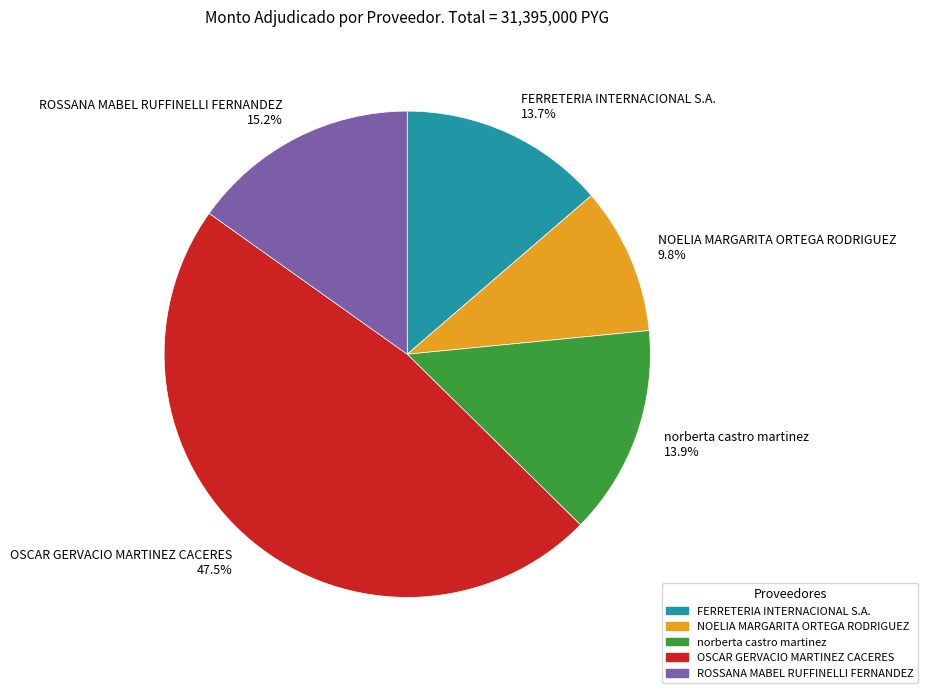

Do norberta castro martinez 13.9% and ROSSANA MABEL RUFFINELLI FERNANDEZ 15.2% together represent more than half of the pie?

No